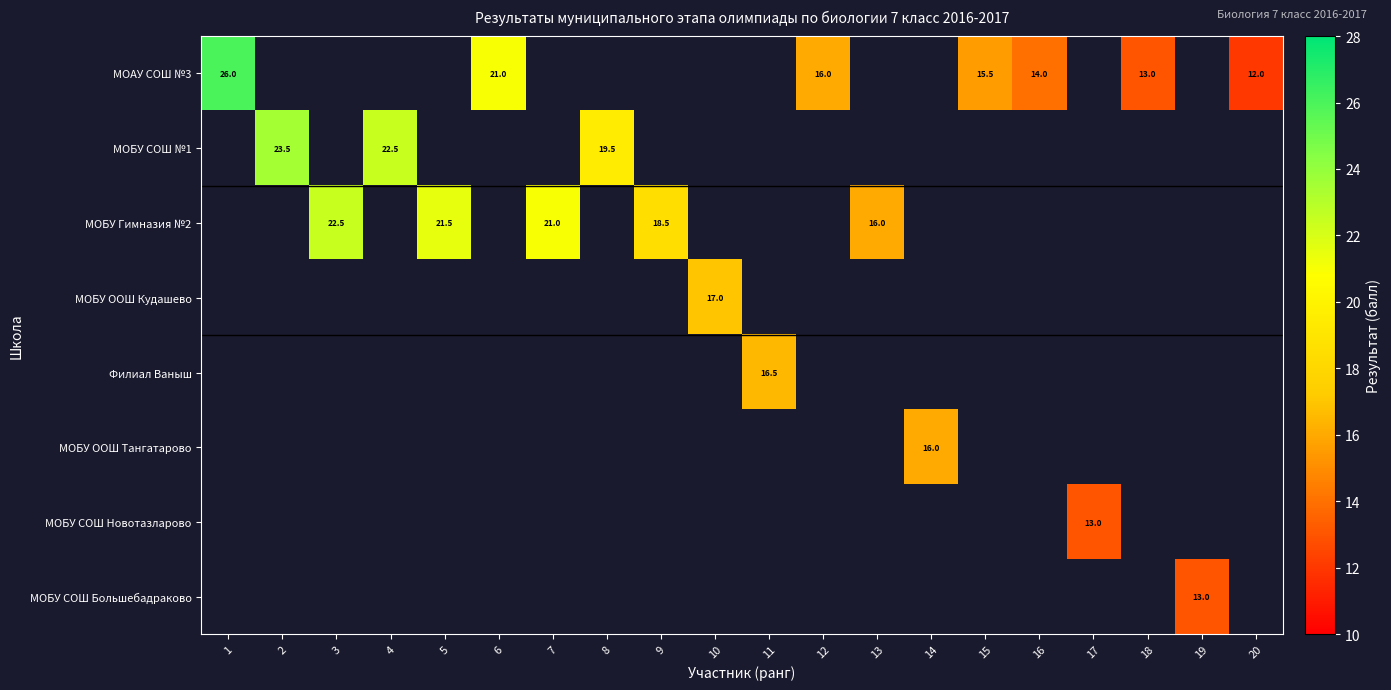

What is the minimum value shown in the chart?

12.0